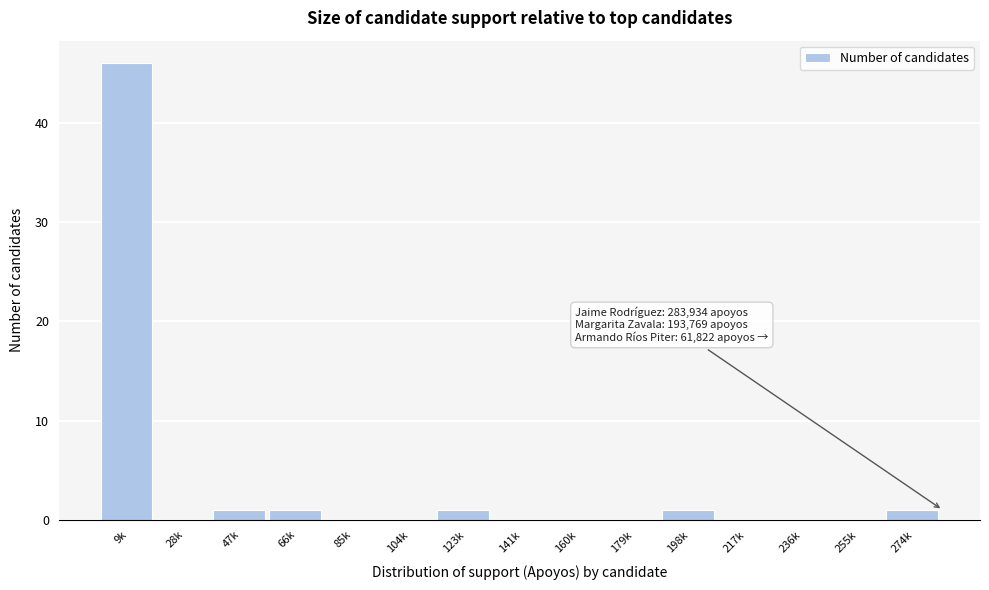

Reading left to right, what are all the values shown in this chart?

9k=46	28k=0	47k=1	66k=1	85k=0	104k=0	123k=1	141k=0	160k=0	179k=0	198k=1	217k=0	236k=0	255k=0	274k=1